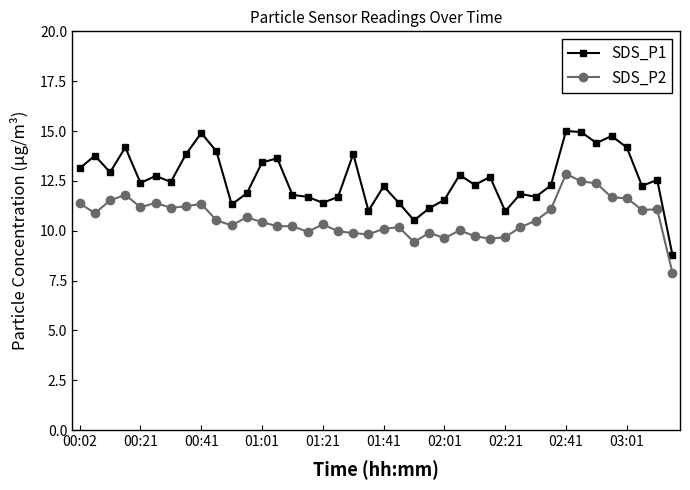

What is the minimum value shown in the chart?

7.9